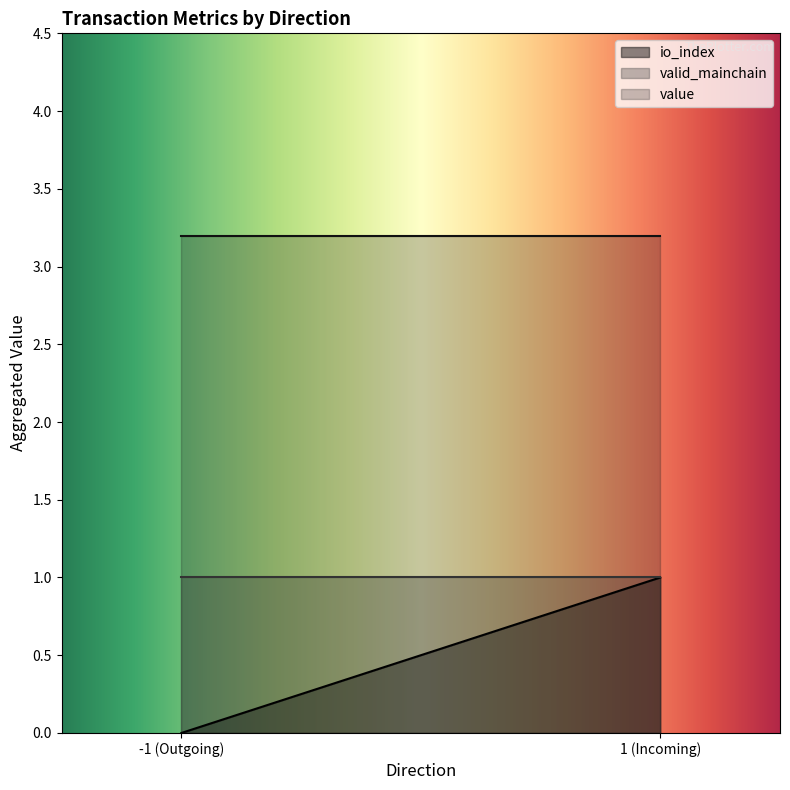

What is the greatest value displayed?

3.2